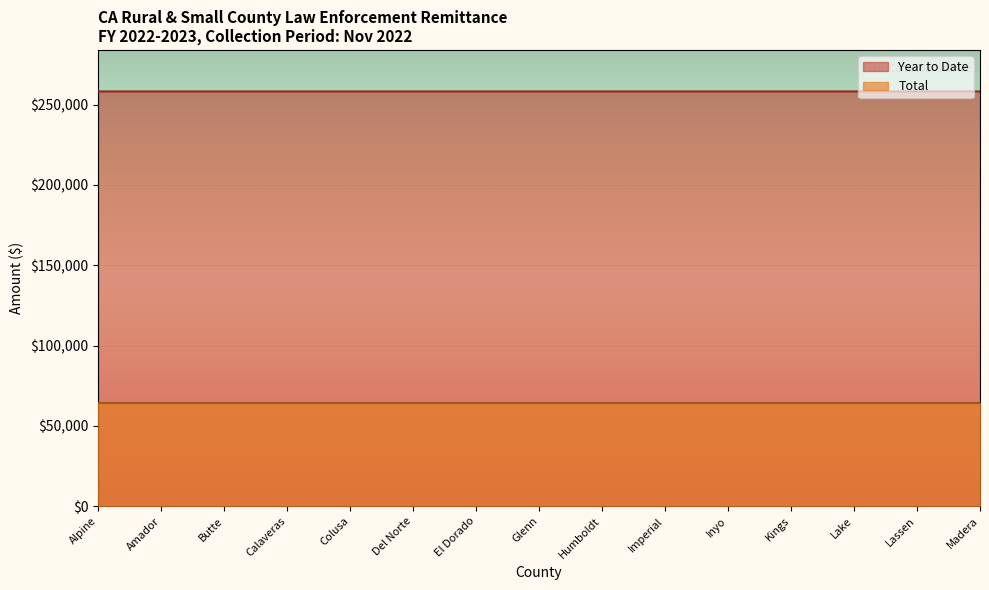

What is the sum of all Total values?

964923.6